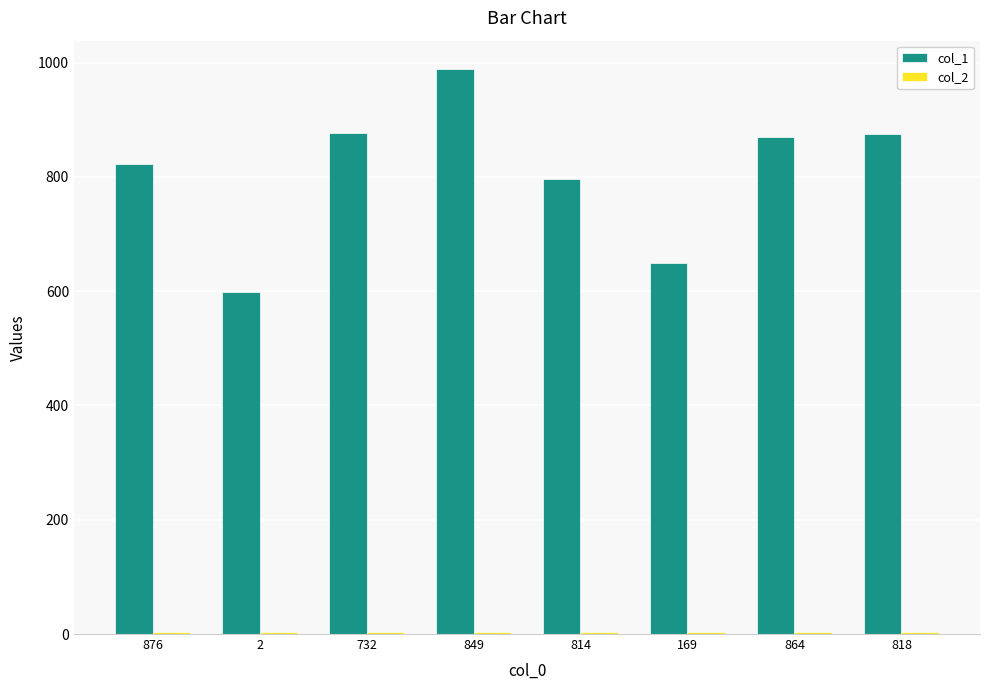

Which series has the largest total across all categories?

col_1